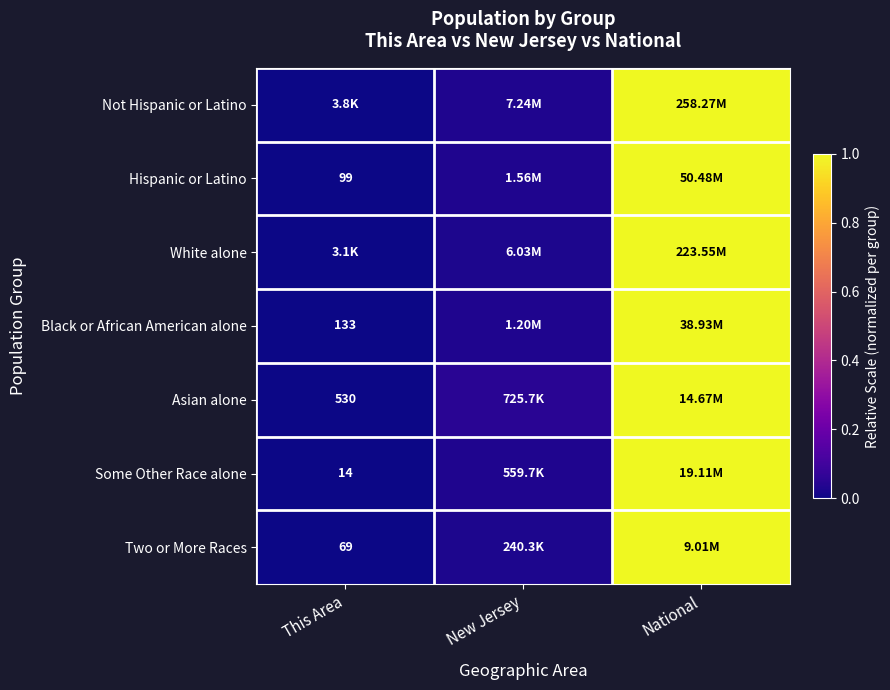

Is the value of Some Other Race alone at New Jersey greater than the value of Black or African American alone at This Area?

Yes